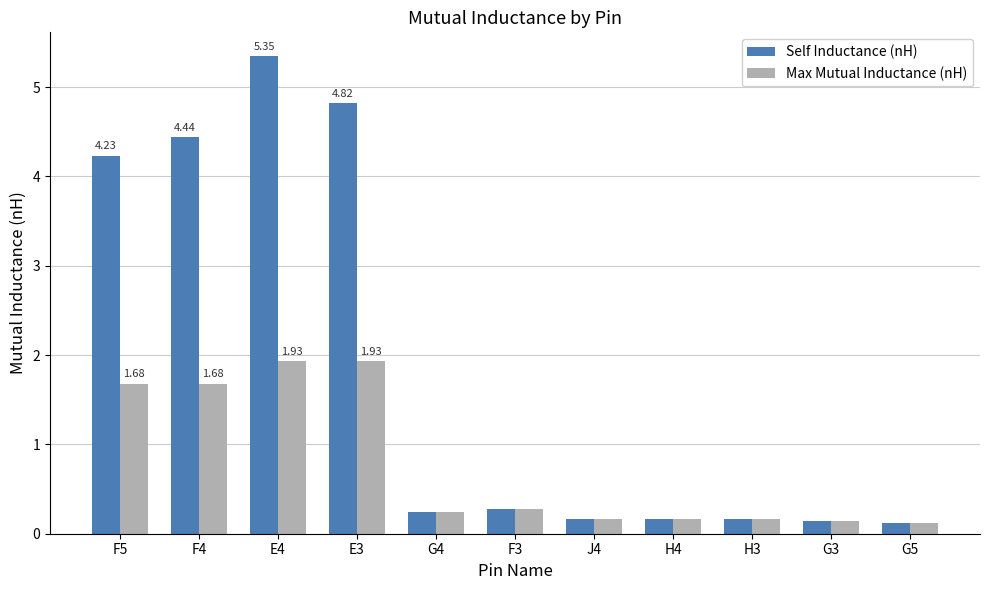

What is the sum of all Max Mutual Inductance (nH) values?

8.5